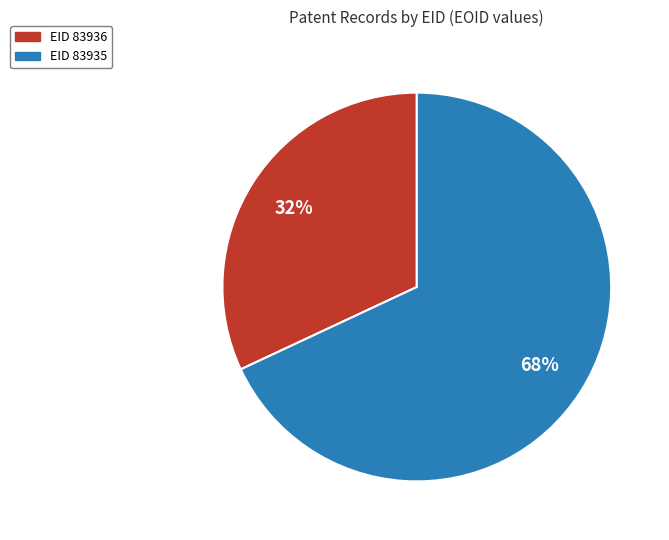

What percentage is the EID 83935 slice, to the nearest percent?

68%